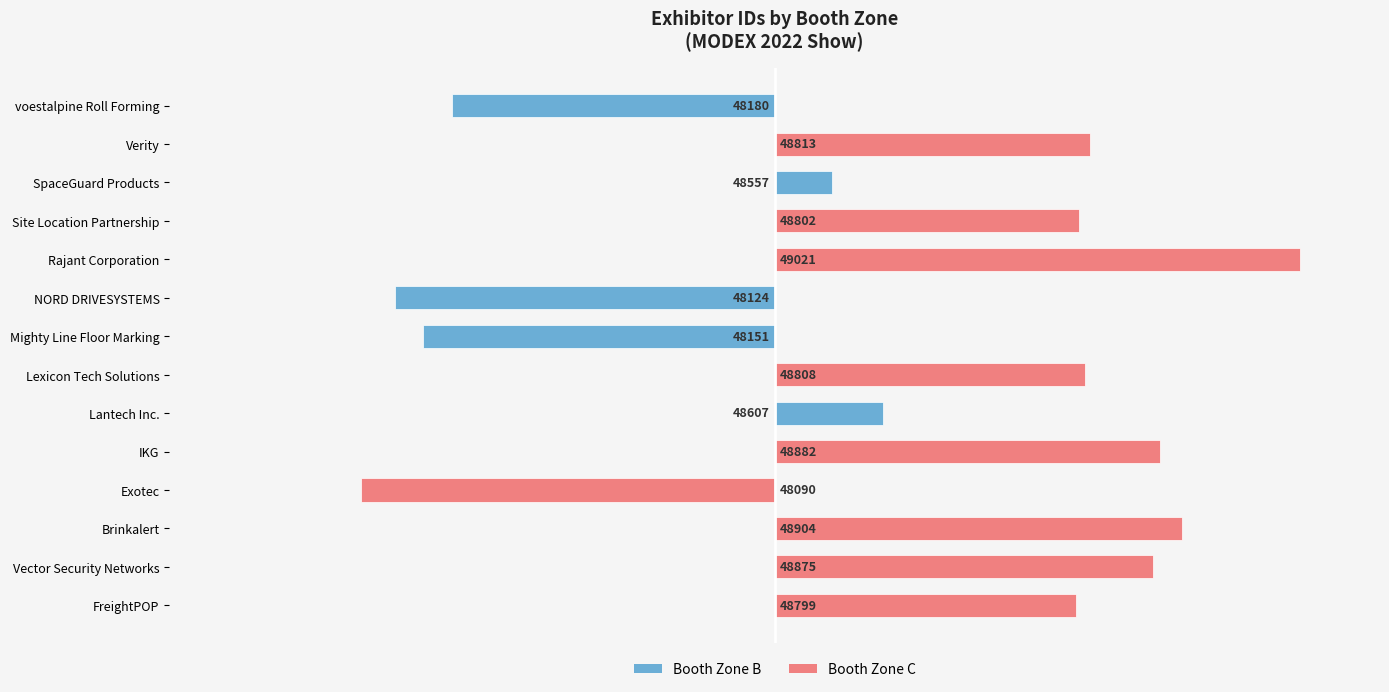

What is the smallest value displayed?

-410